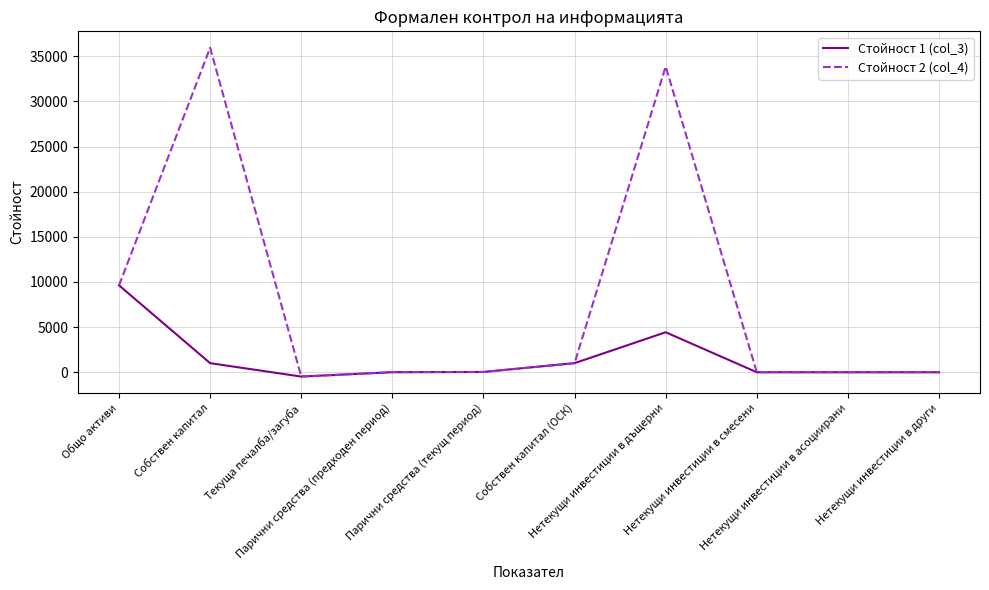

List the series in order of their peak value, highest first.

Стойност 2 (col_4), Стойност 1 (col_3)